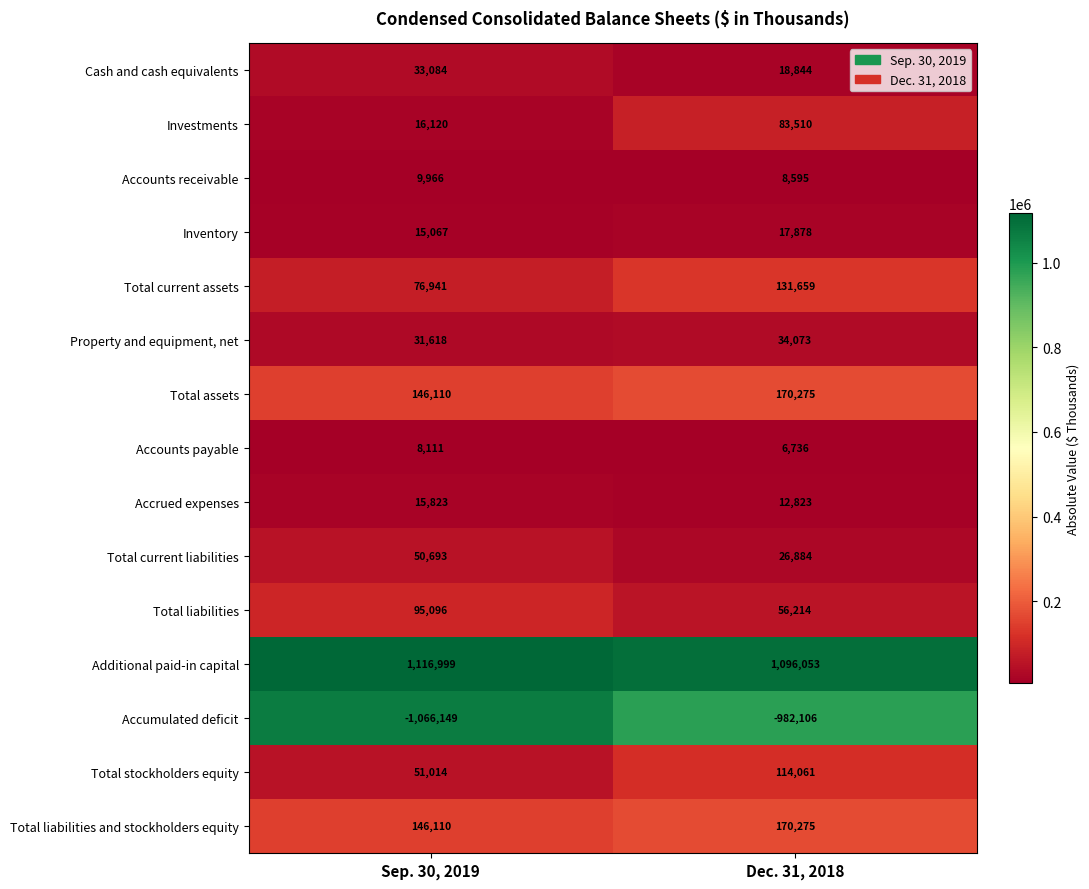

How many data points does each series have?

2